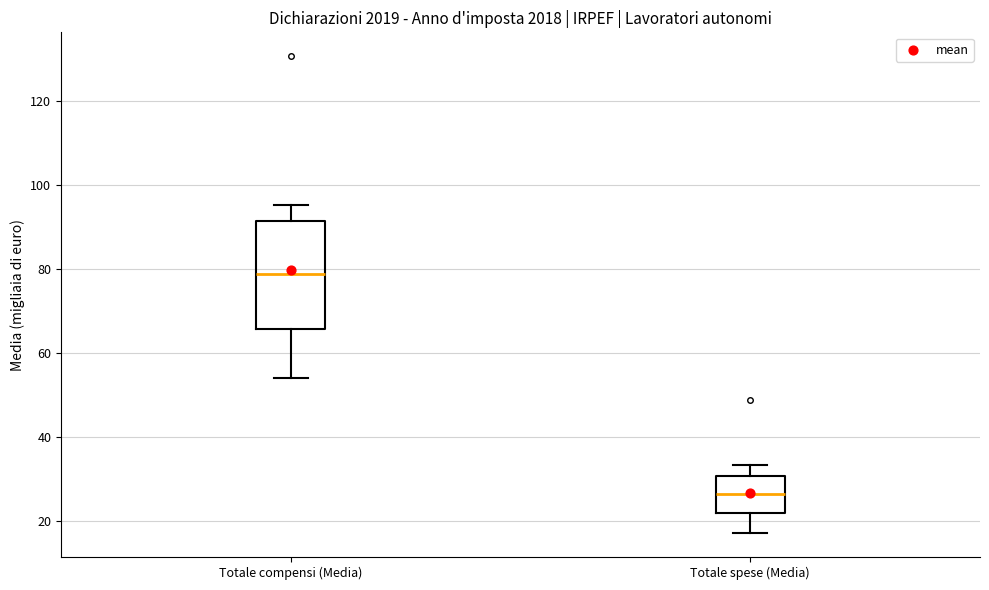

Which box has the highest median line?

Totale compensi (Media)